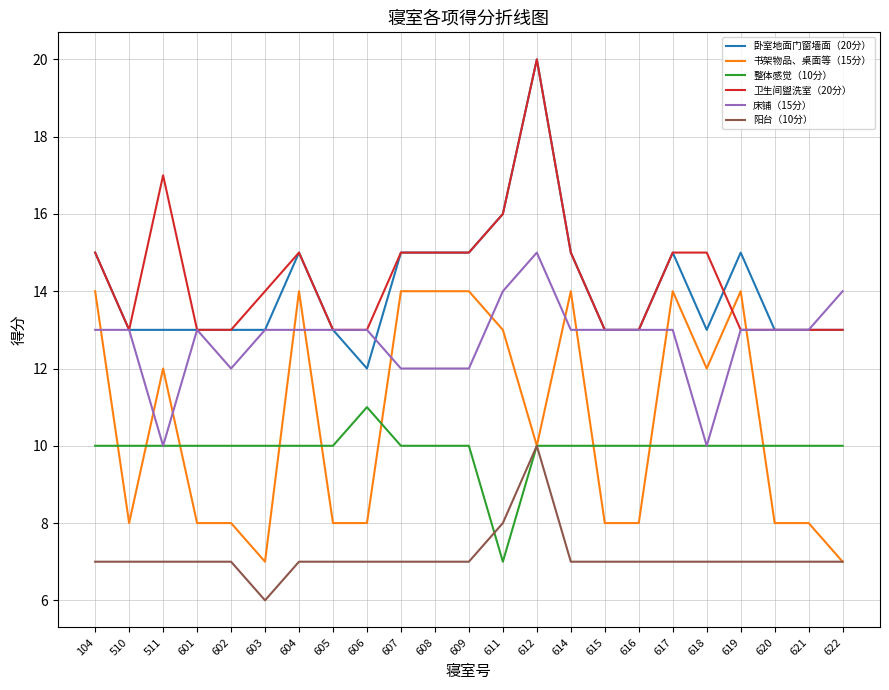

True or false: 卧室地面门窗墙面（20分） and 阳台（10分） cross at least once.

False